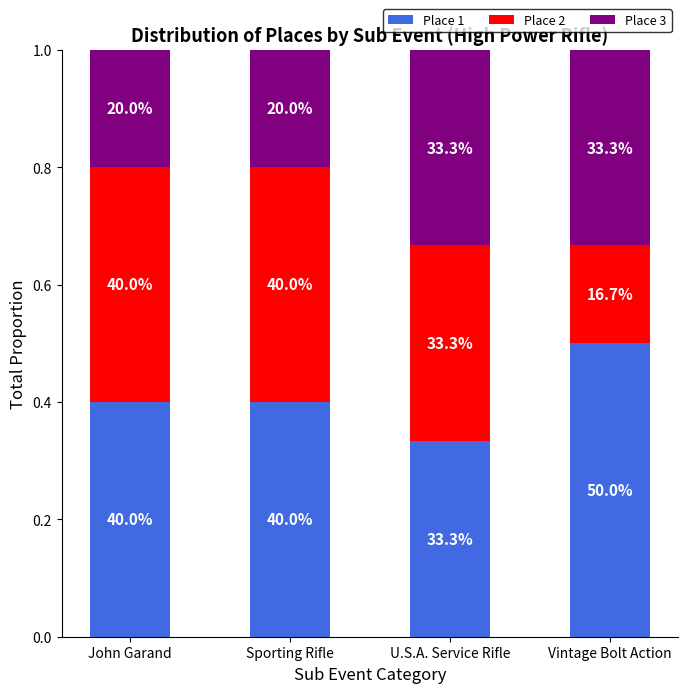

Which series has the largest range (max minus min)?

Place 2